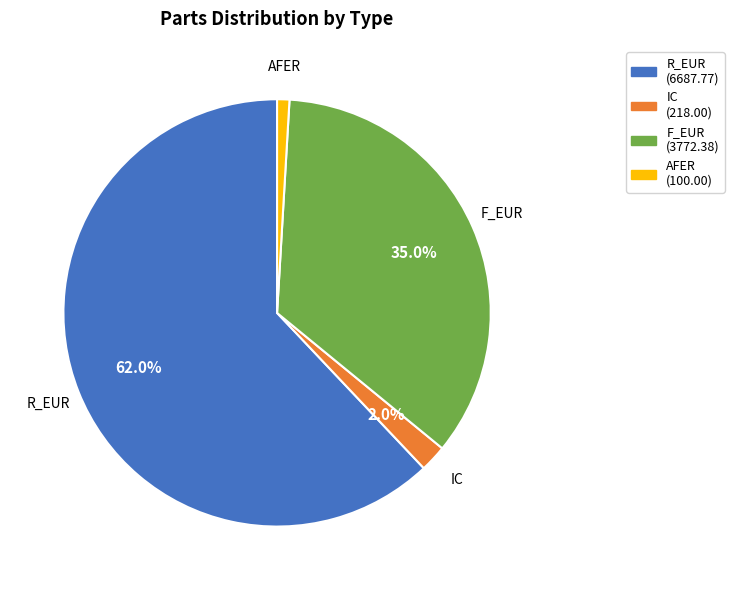

To the nearest percent, what is the average slice percentage?

25%